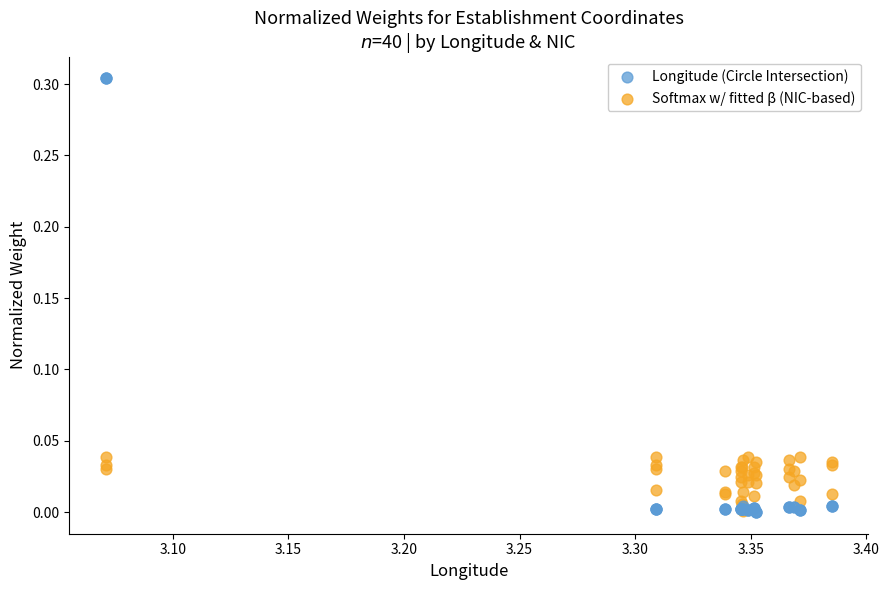

Which series reaches the maximum Y coordinate?

Longitude (Circle Intersection)